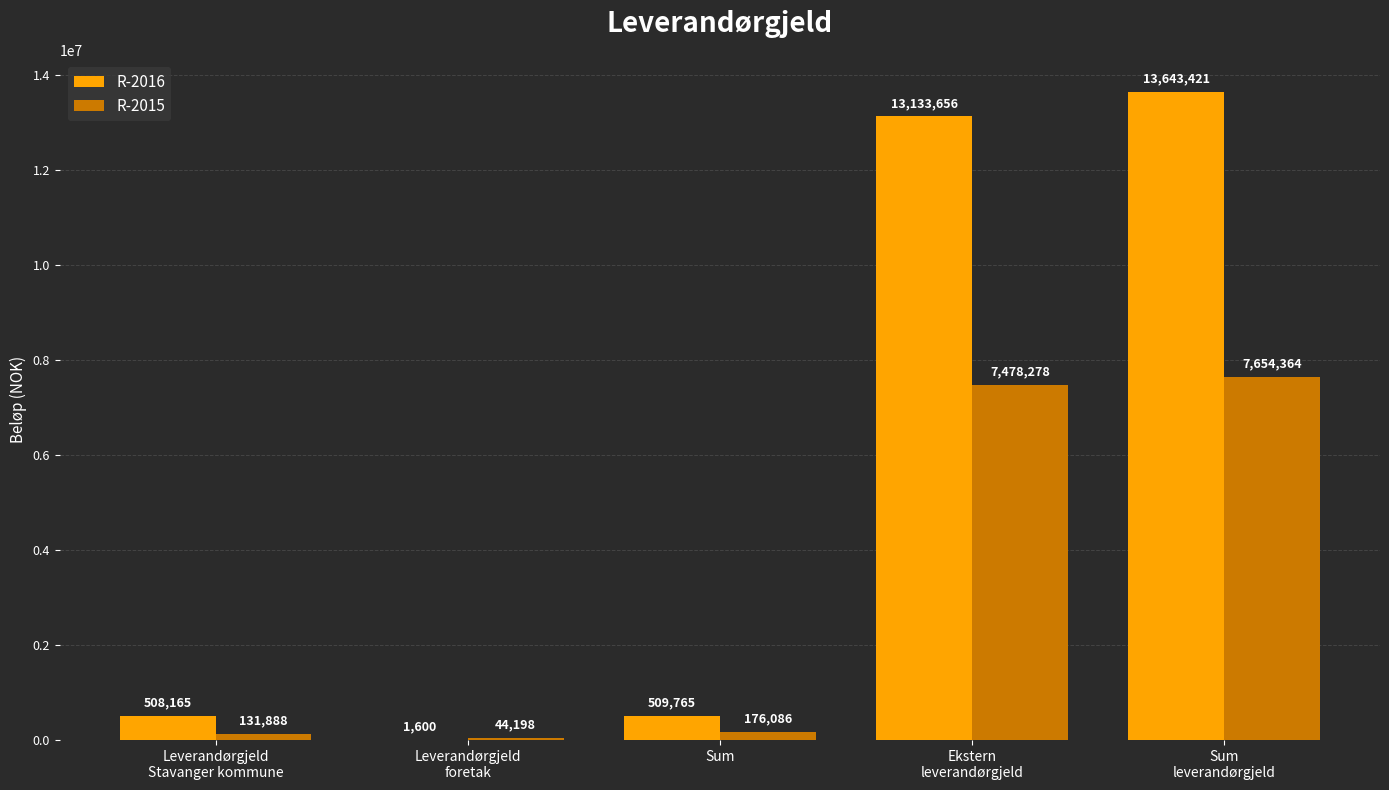

What is the maximum value for R-2015?

7654363.9